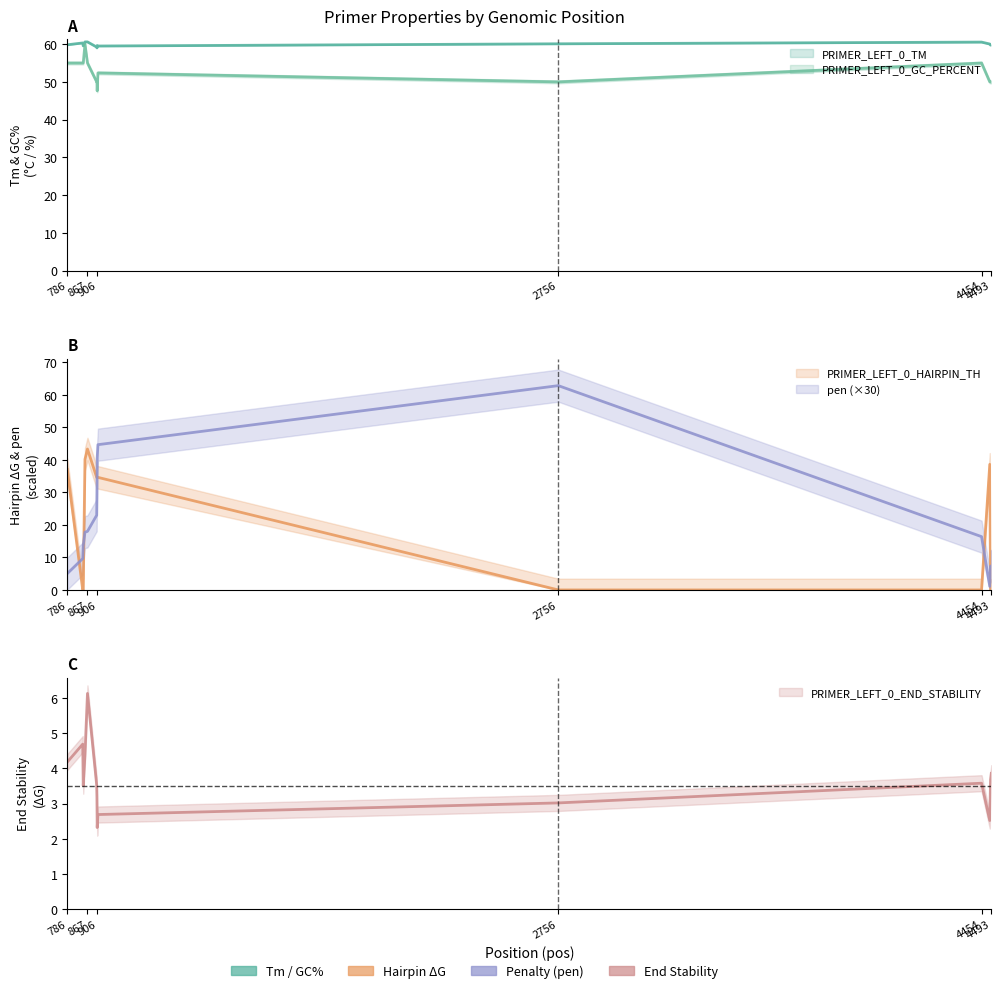

How many times do pen and PRIMER_LEFT_0_END_STABILITY cross each other?

2